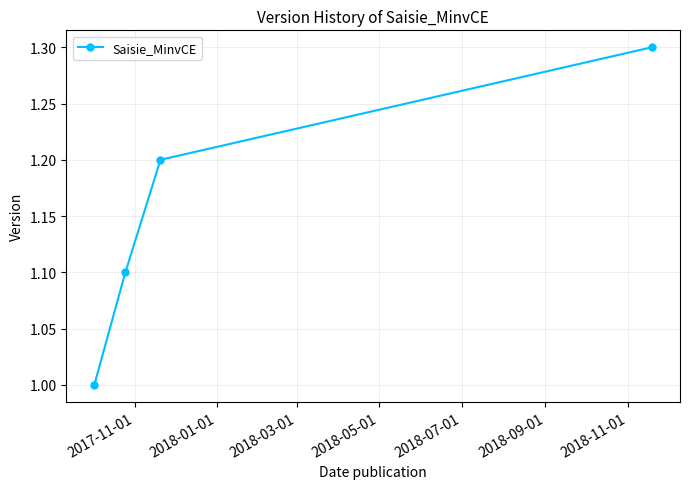

Reading left to right, extract all data points from this chart.

1.0	1.1	1.2	1.3